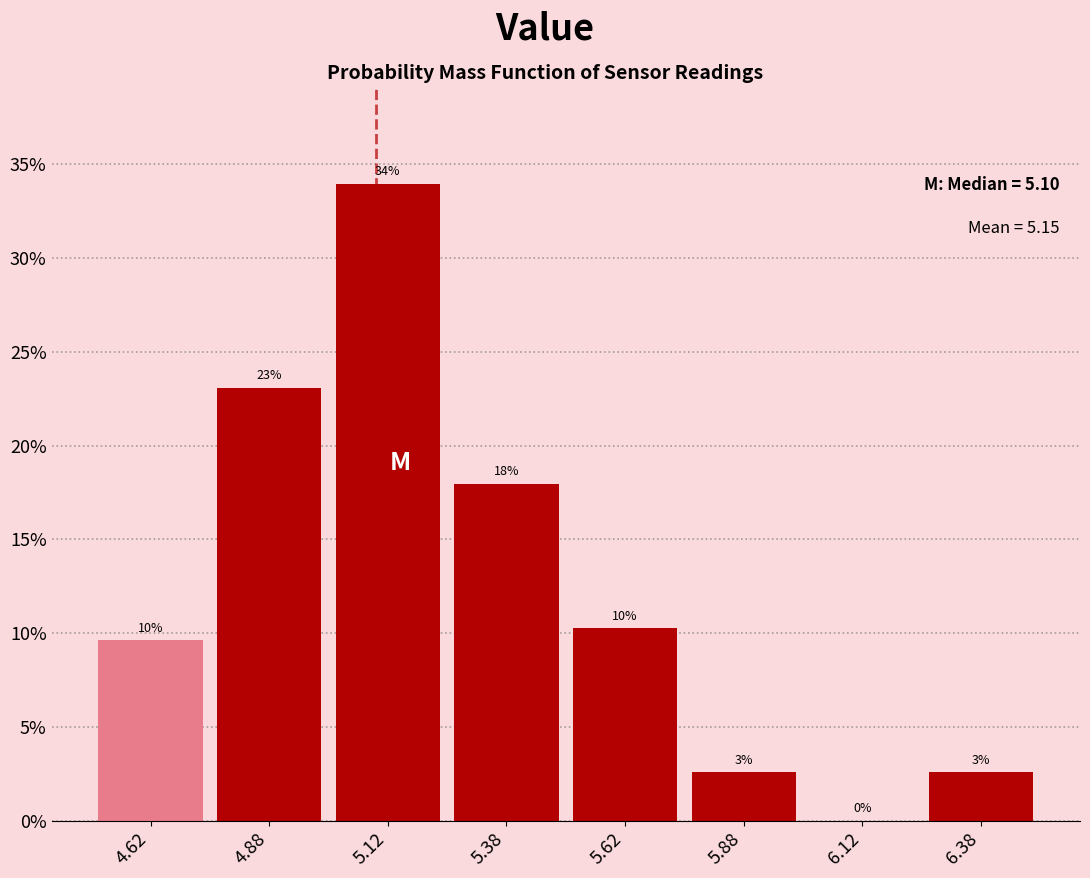

Over which range of the x-axis is the bar tallest?

5.00 to 5.25